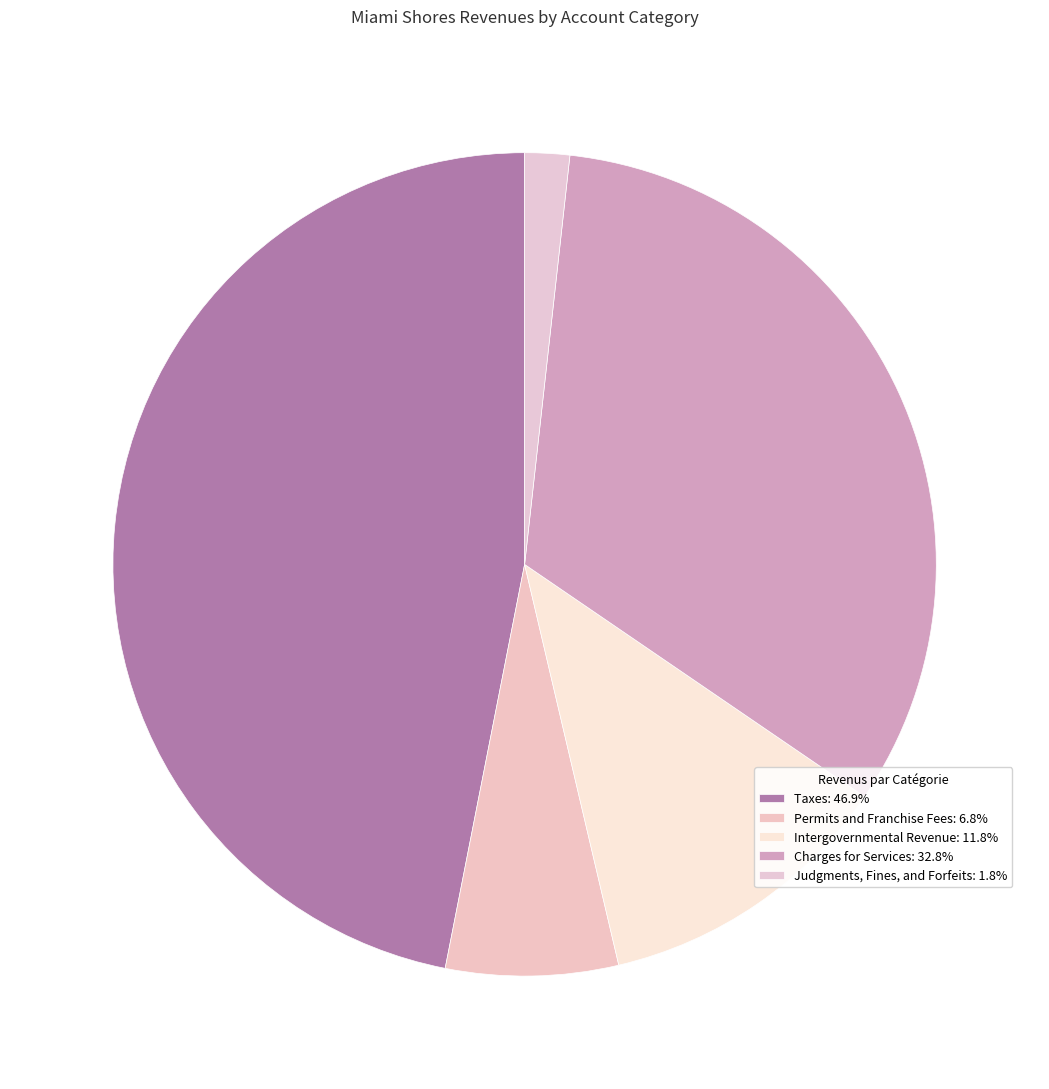

Does Intergovernmental Revenue account for over 50% of the chart?

No